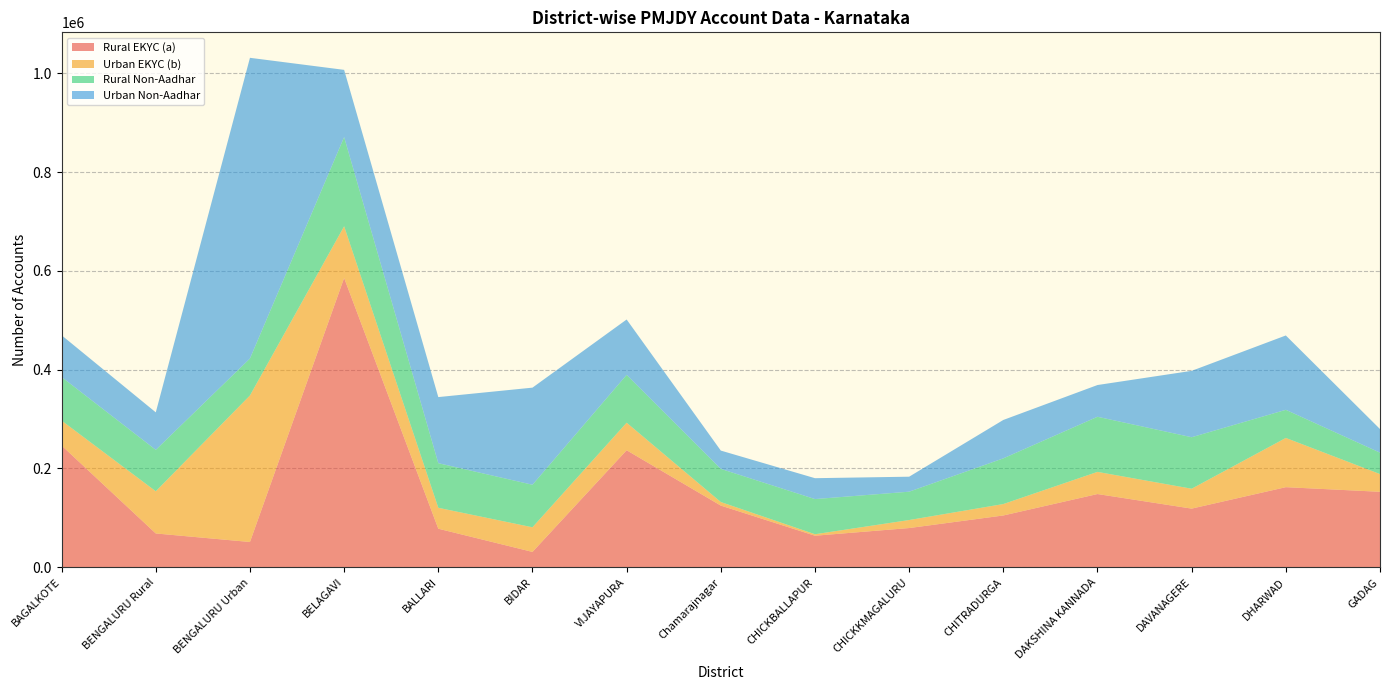

Reading right to left, extract all data points from this chart.

Rural EKYC (a): 152789	162140	118748	148252	104872	79411	63883	124872	236870	31132	78074	585620	51194	68472	246435
Urban EKYC (b): 35875	99631	40243	44822	23112	16217	2996	7212	55747	49811	42328	104513	296546	85357	50402
Rural Non-Aadhar: 43339	56932	104246	111564	92491	57380	71181	67093	96849	86106	90310	180589	74837	83841	88208
Urban Non-Aadhar: 47774	150488	134348	64228	77710	30340	42267	37023	112050	196519	133755	136032	608573	75895	84509